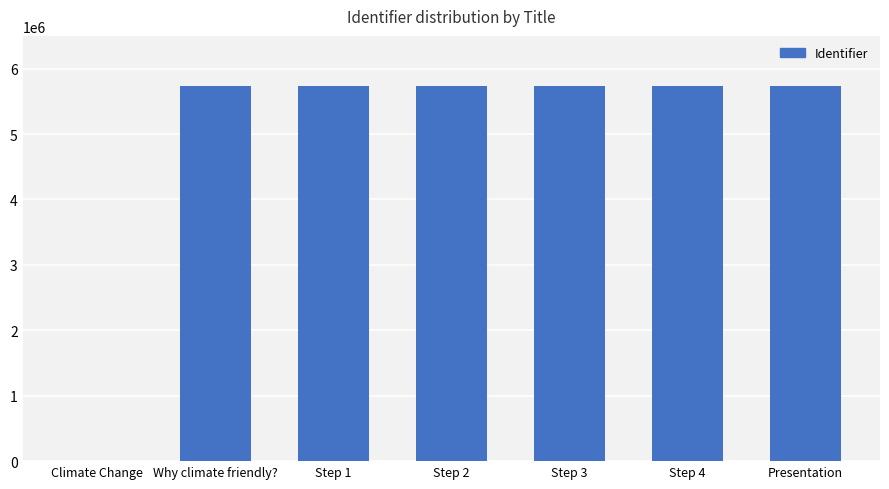

What is the sum of all values?

34391970